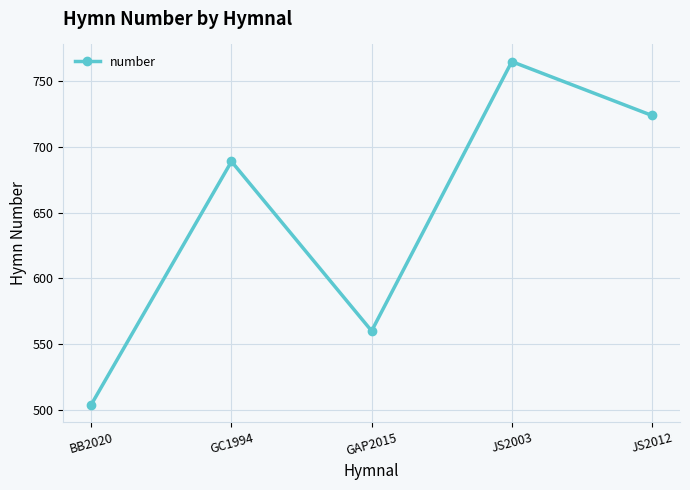

Does the chart display data point markers on the line(s)?

Yes